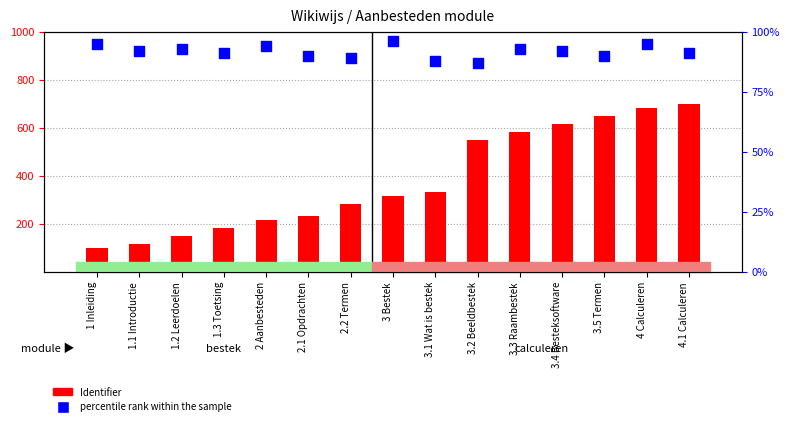

Which series has the largest total across all categories?

Identifier (normalized)